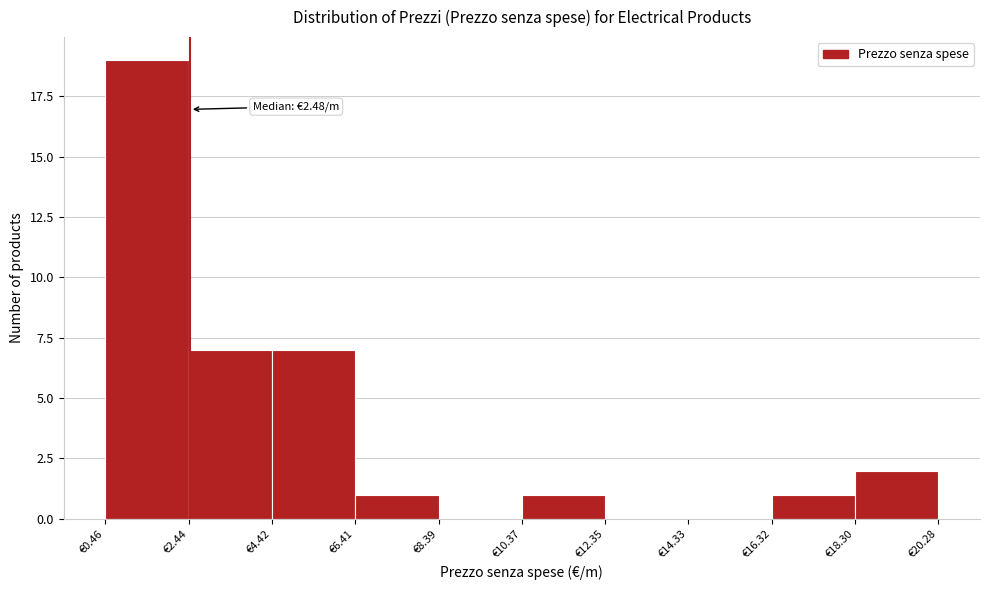

Which range on the x-axis has the tallest bar?

0.4 to 2.4